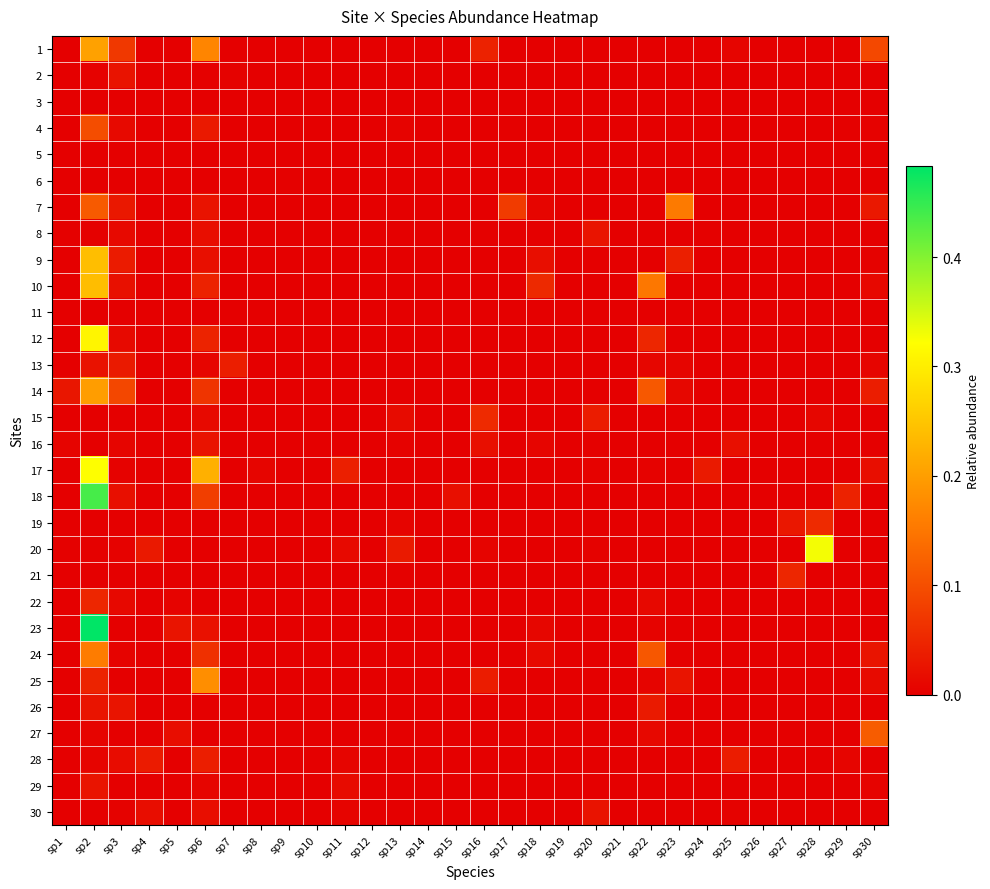

Between sp4 and sp8, which series saw the biggest shift?

28